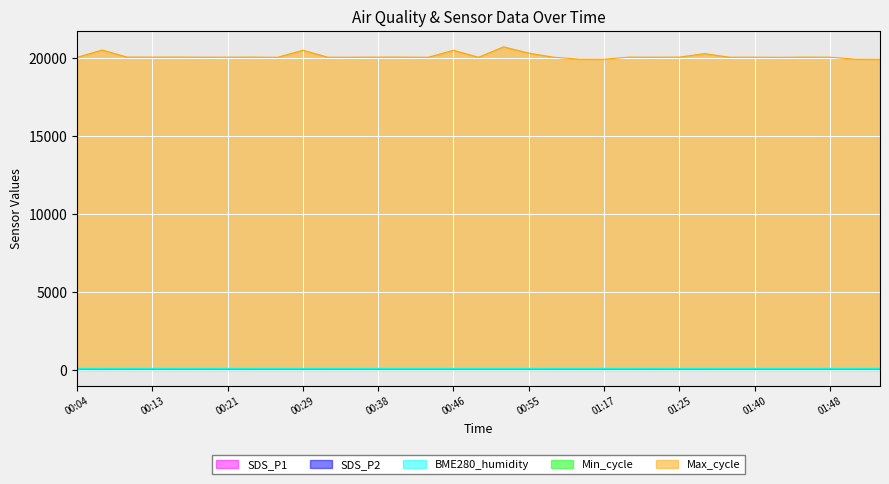

What is the difference between the highest and lowest values at 01:06?

20036.1